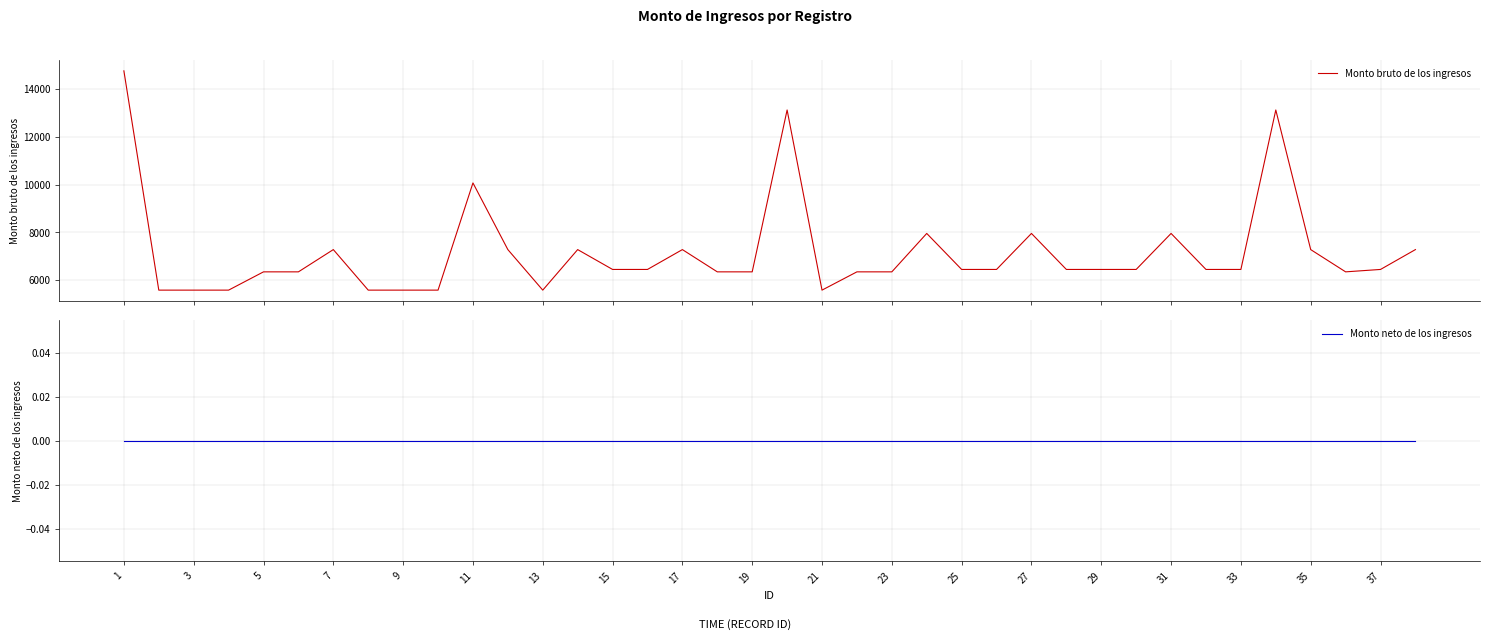

True or false: Monto bruto de los ingresos and Monto neto de los ingresos cross at least once.

False